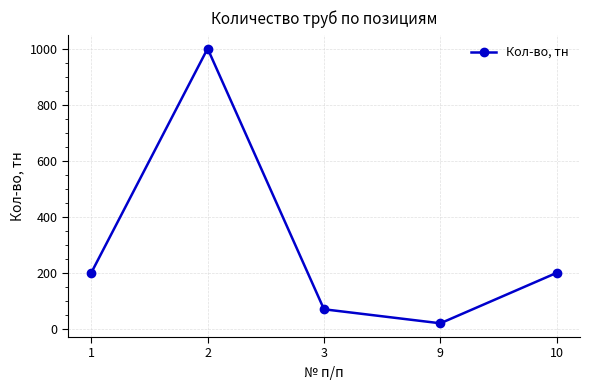

Does the chart have visible grid lines?

Yes